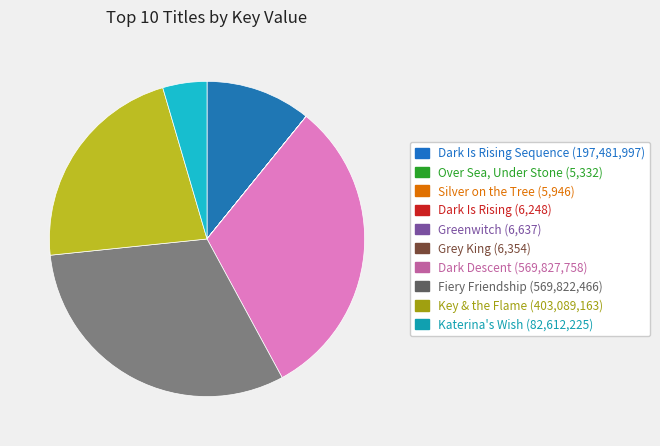

Does any single category account for the majority?

No